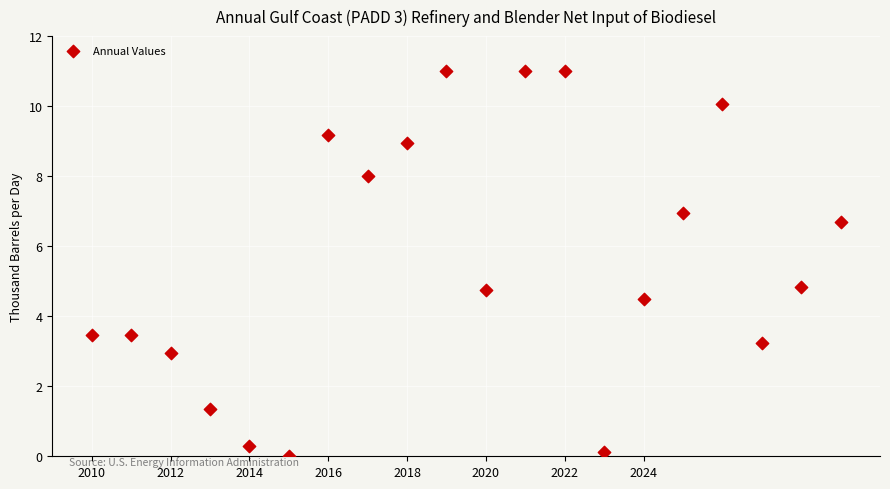

What is the range of Y values (max minus min)?

11.0